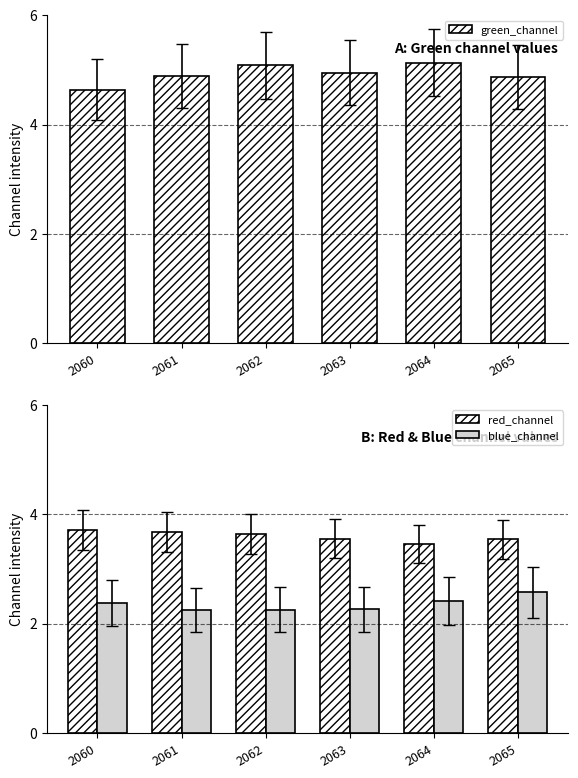

Which series has the largest total across all categories?

green_channel